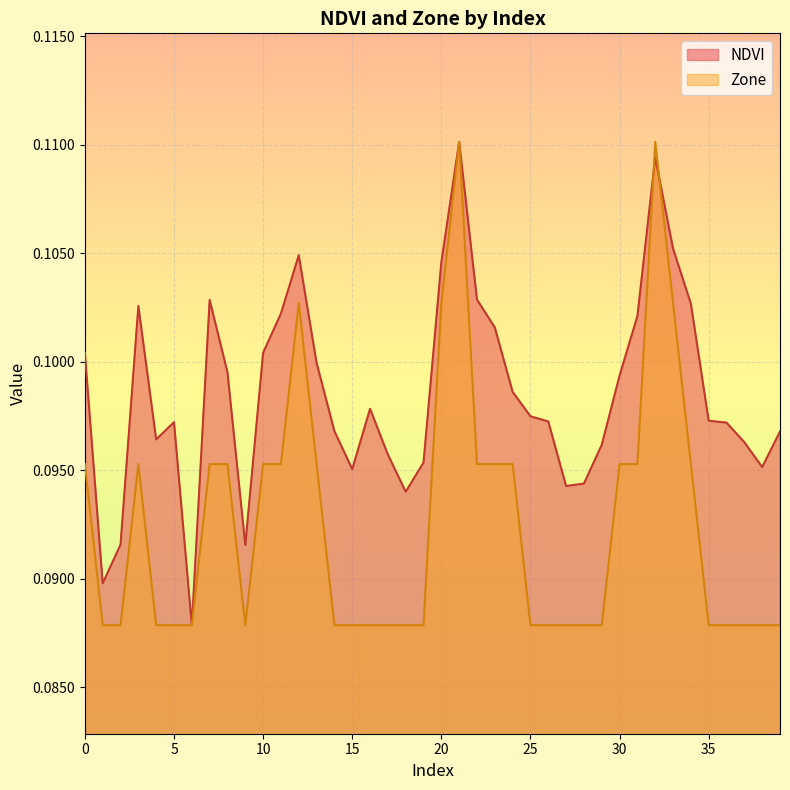

Is it true that NDVI equals 0.1 at 30?

True